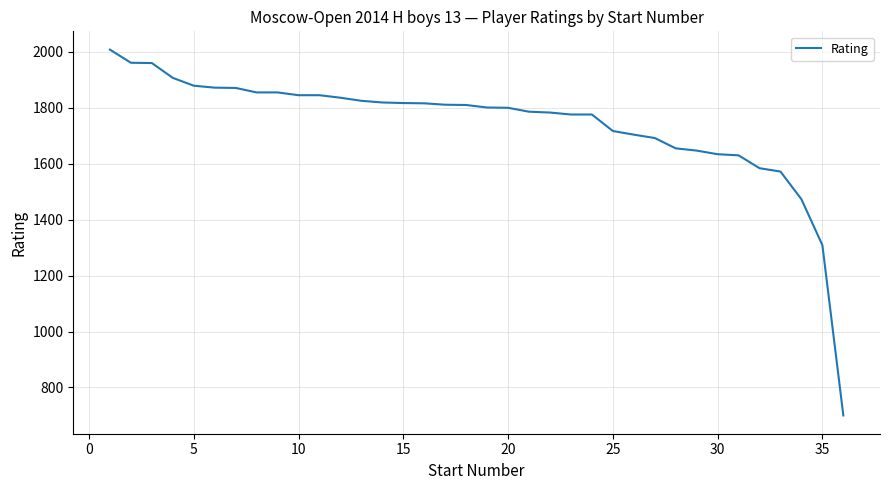

What is the maximum value shown in the chart?

2008